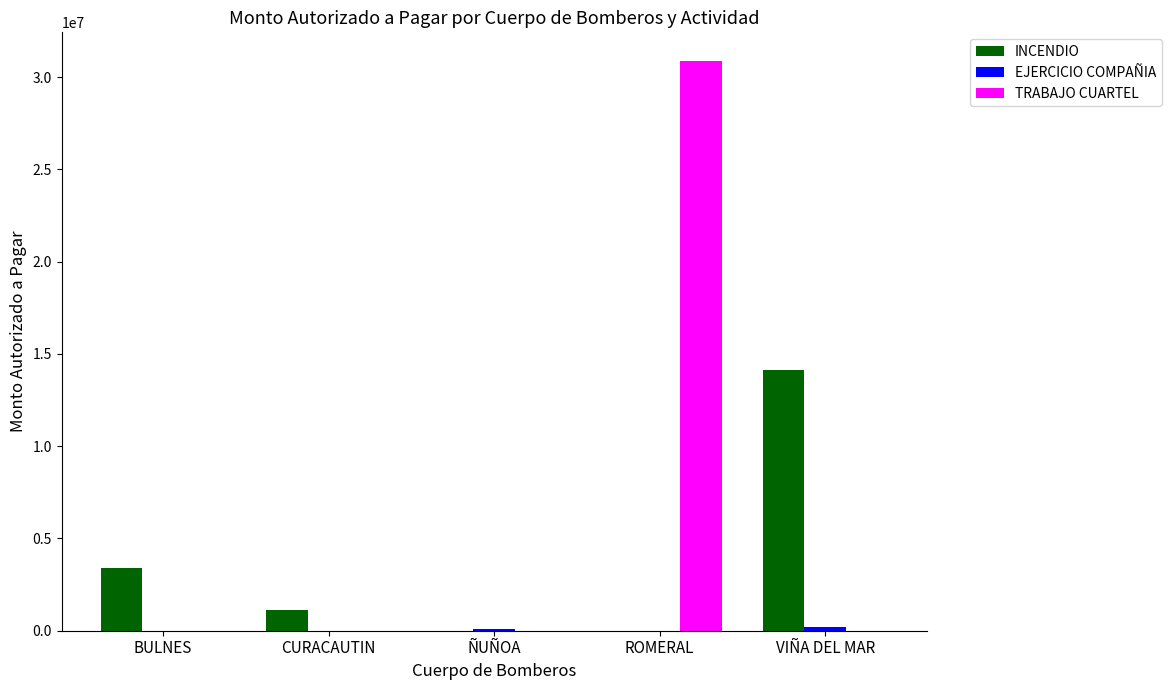

Which series has the largest range (max minus min)?

TRABAJO CUARTEL